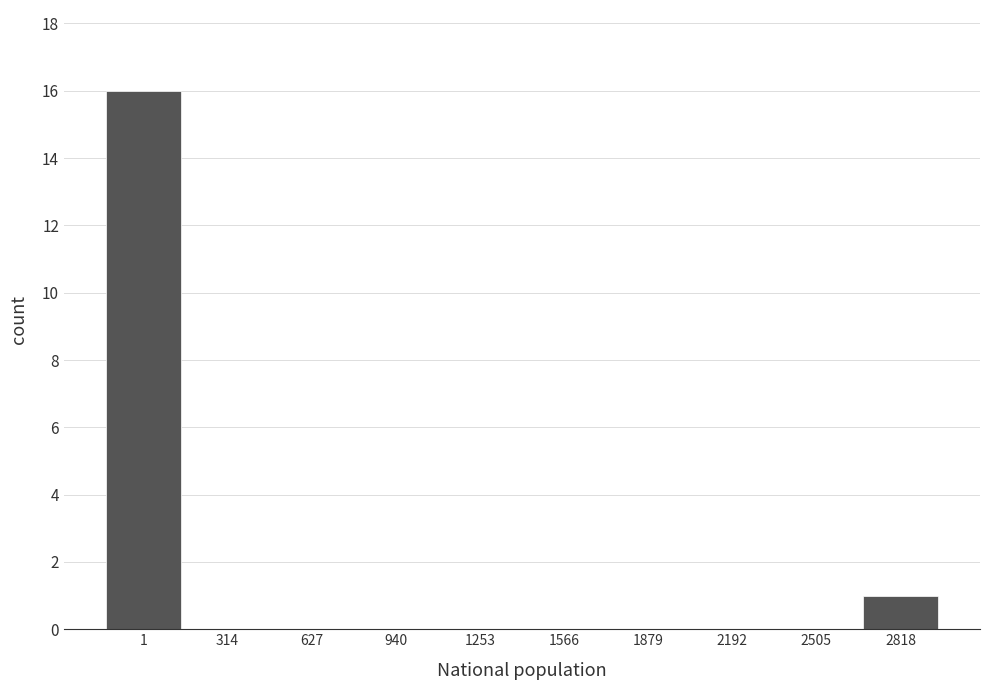

Reading left to right, what are all the values shown in this chart?

1=16	314=0	627=0	940=0	1253=0	1566=0	1879=0	2192=0	2505=0	2818=1